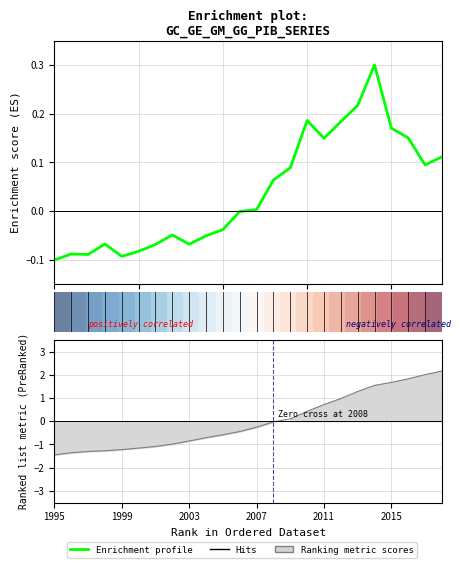

What is the value of the Enrichment profile point at the 20th from the left?

0.3